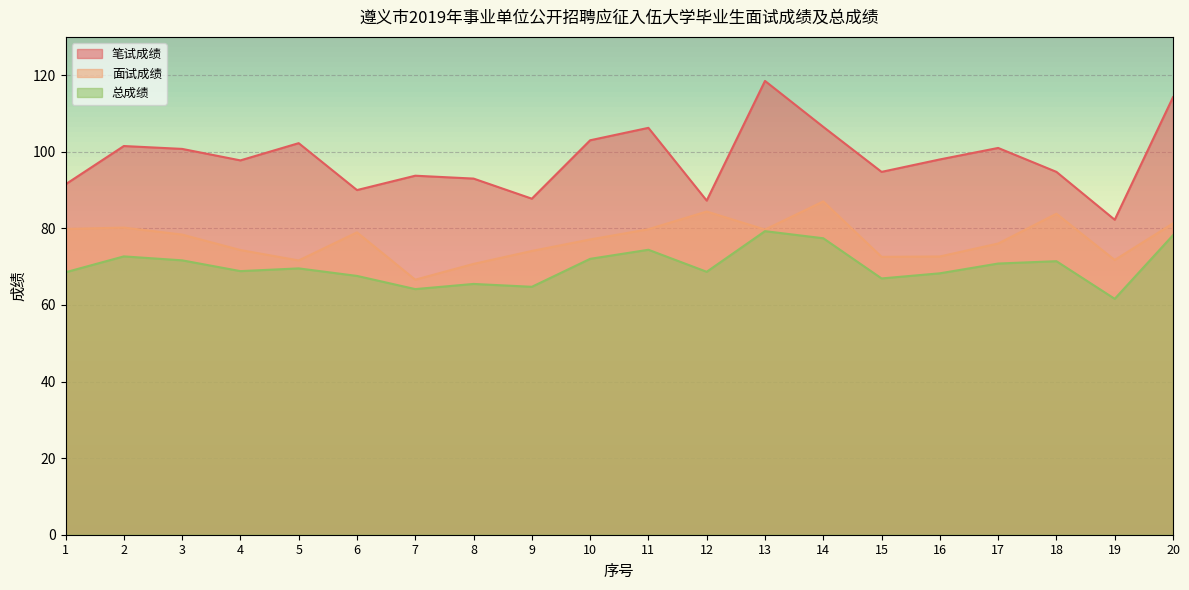

How many lines are shown in the chart?

3